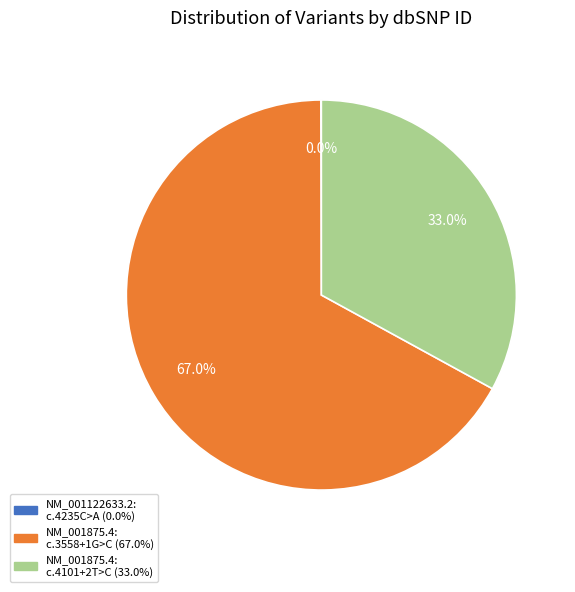

Does any single category account for the majority?

Yes